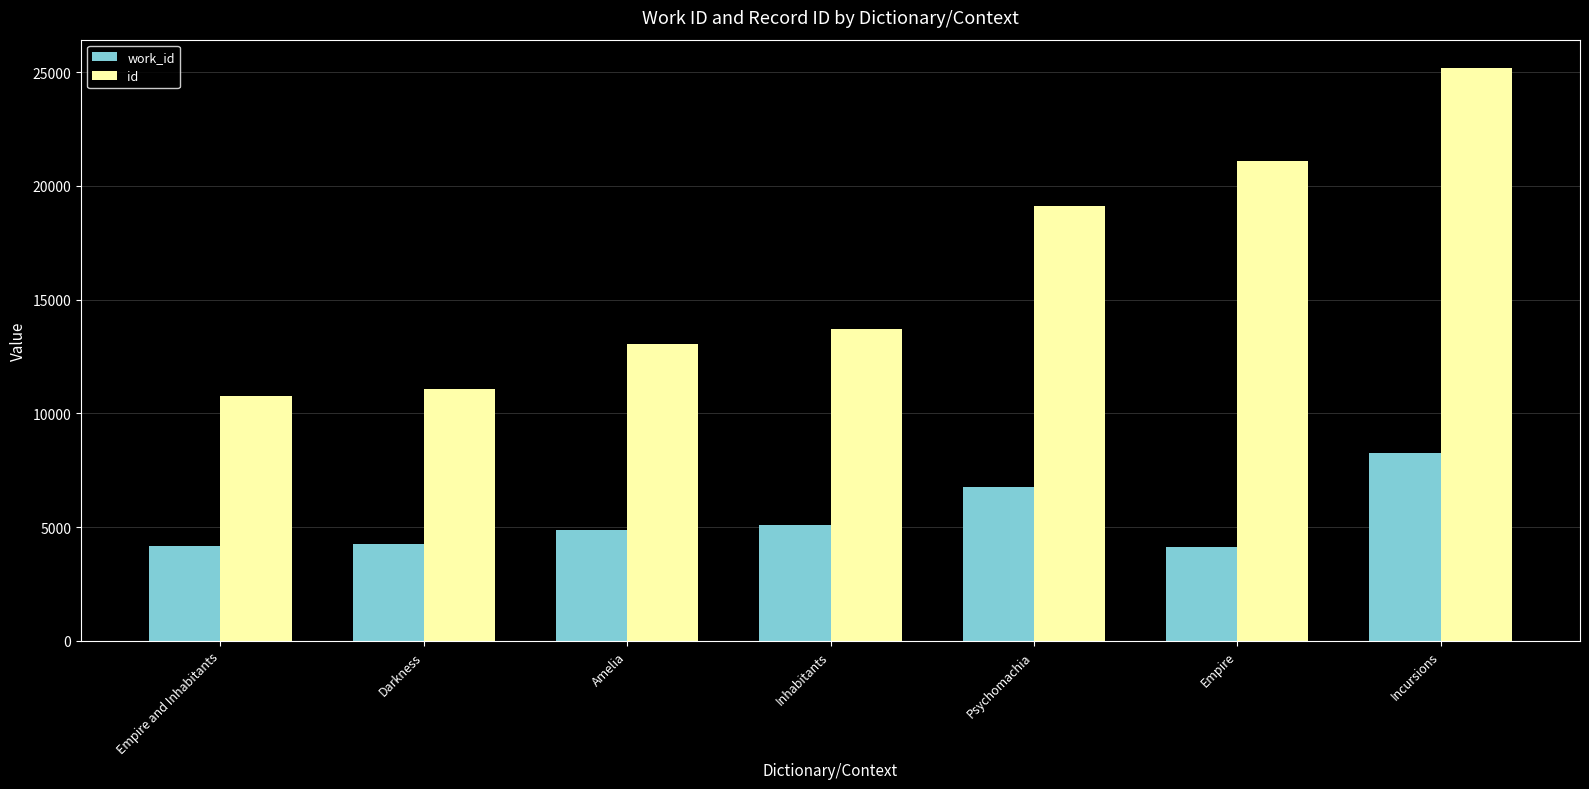

What is the difference between the maximum and minimum values in the work_id series?

4159